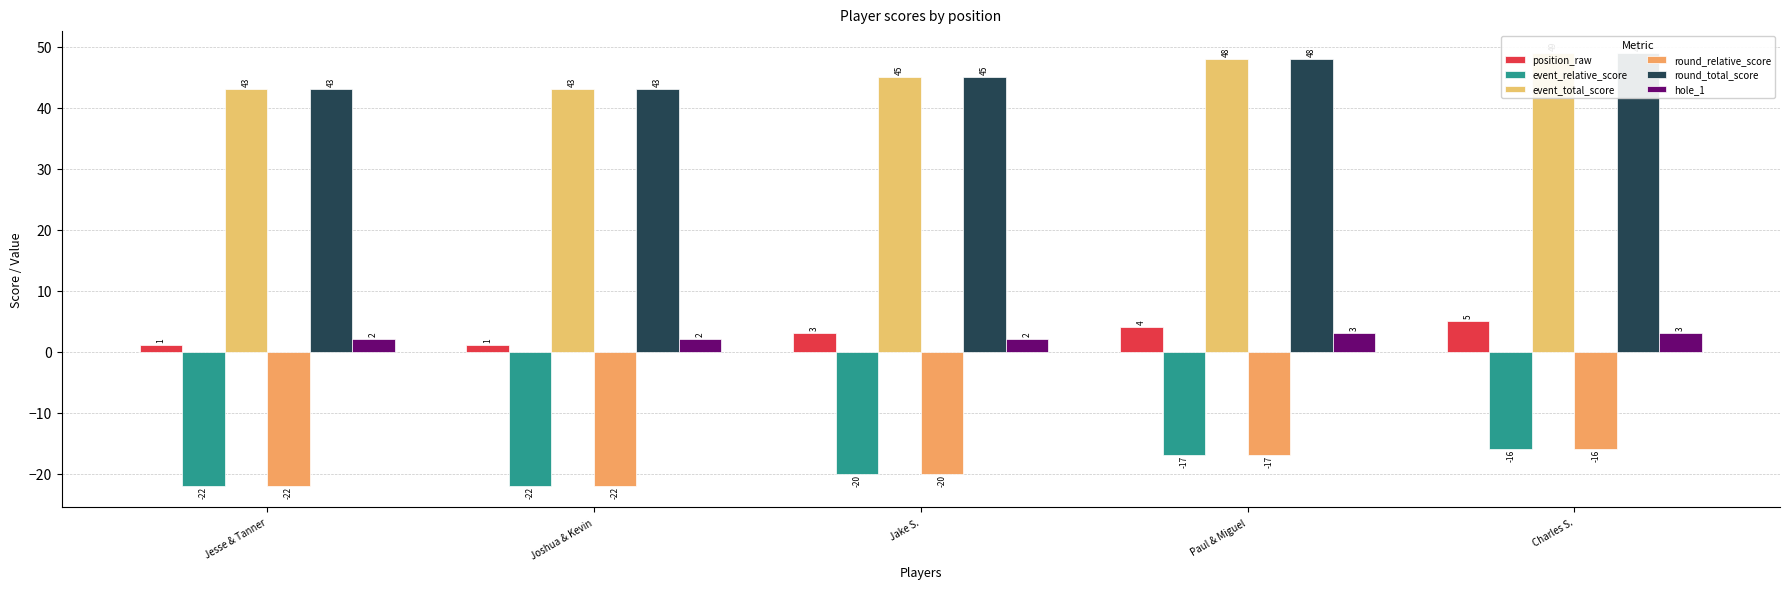

What is the highest value of the round_relative_score series?

-16